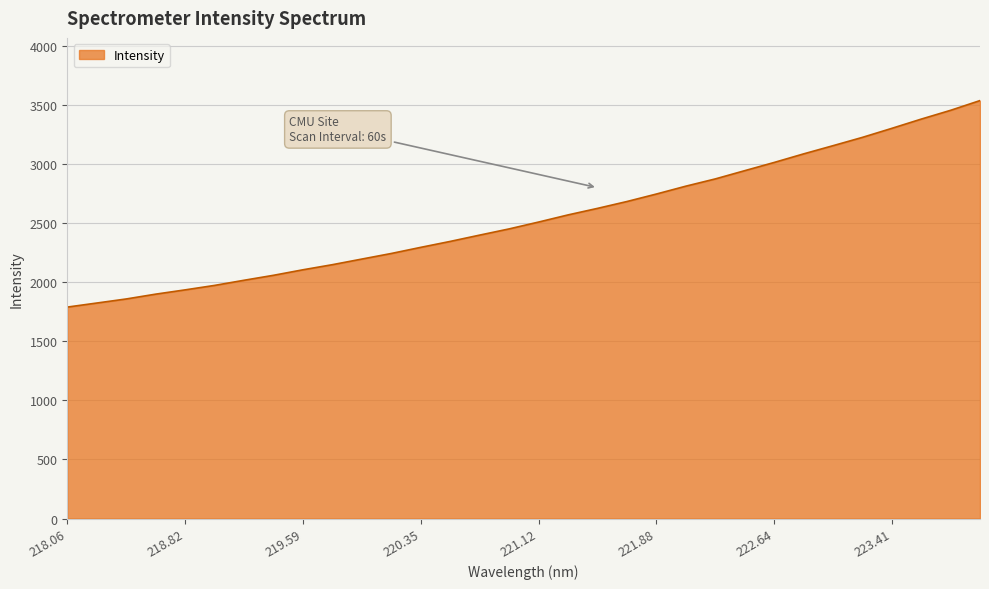

Count the number of data series in this chart.

1